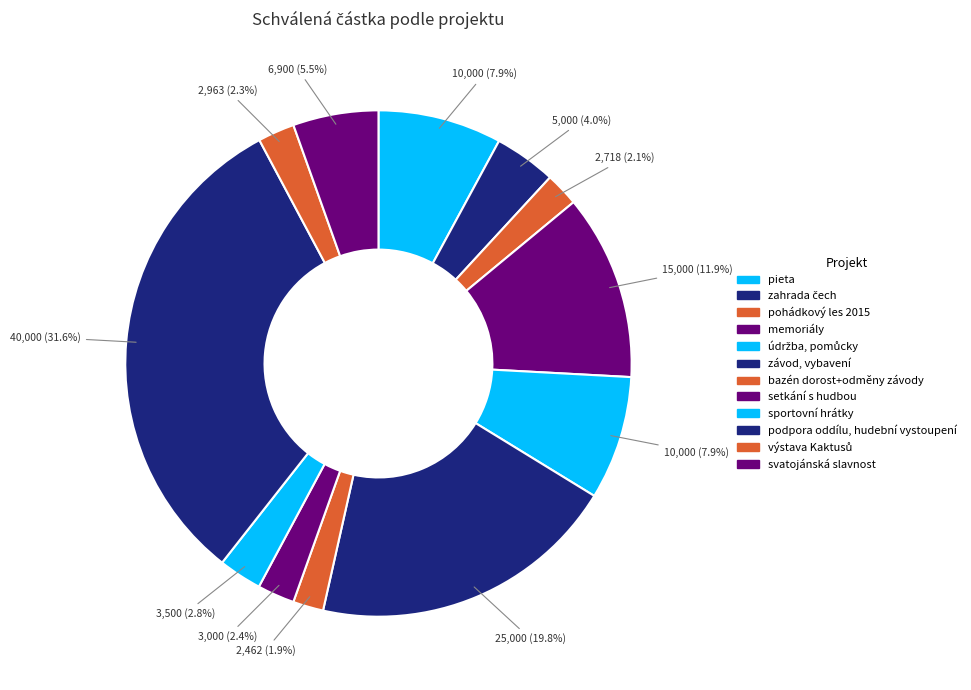

To the nearest percent, what percentage of the pie is memoriály?

12%